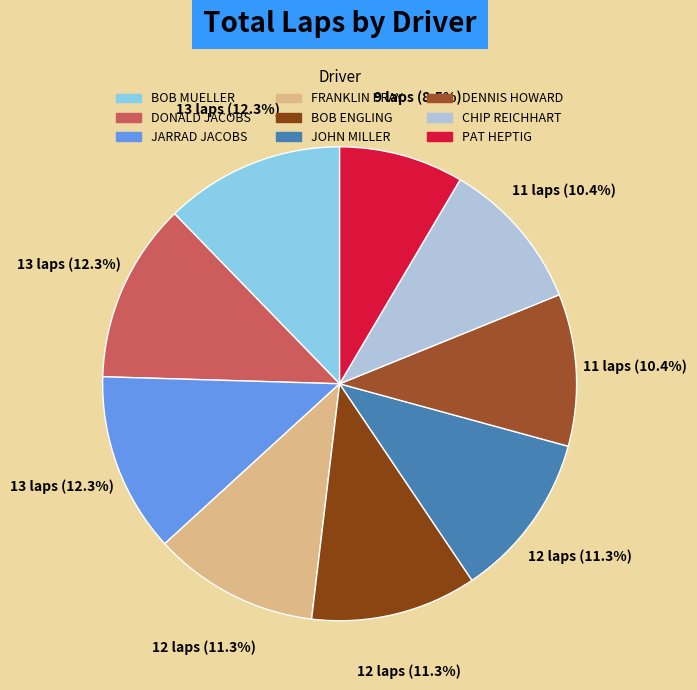

What is the smallest slice in the pie chart?

PAT HEPTIG